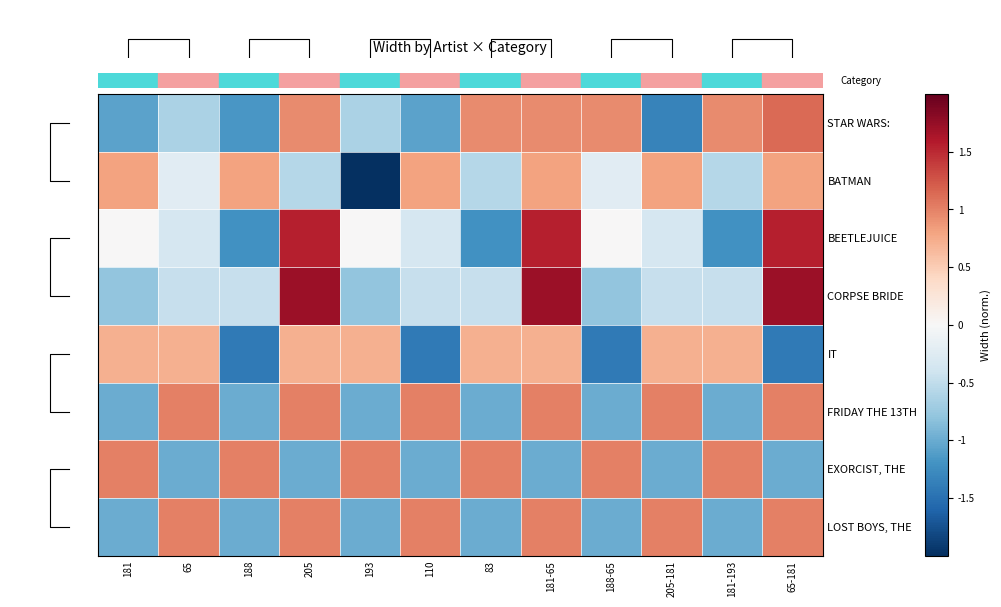

What is the difference between the highest and lowest values at 110?

2.4